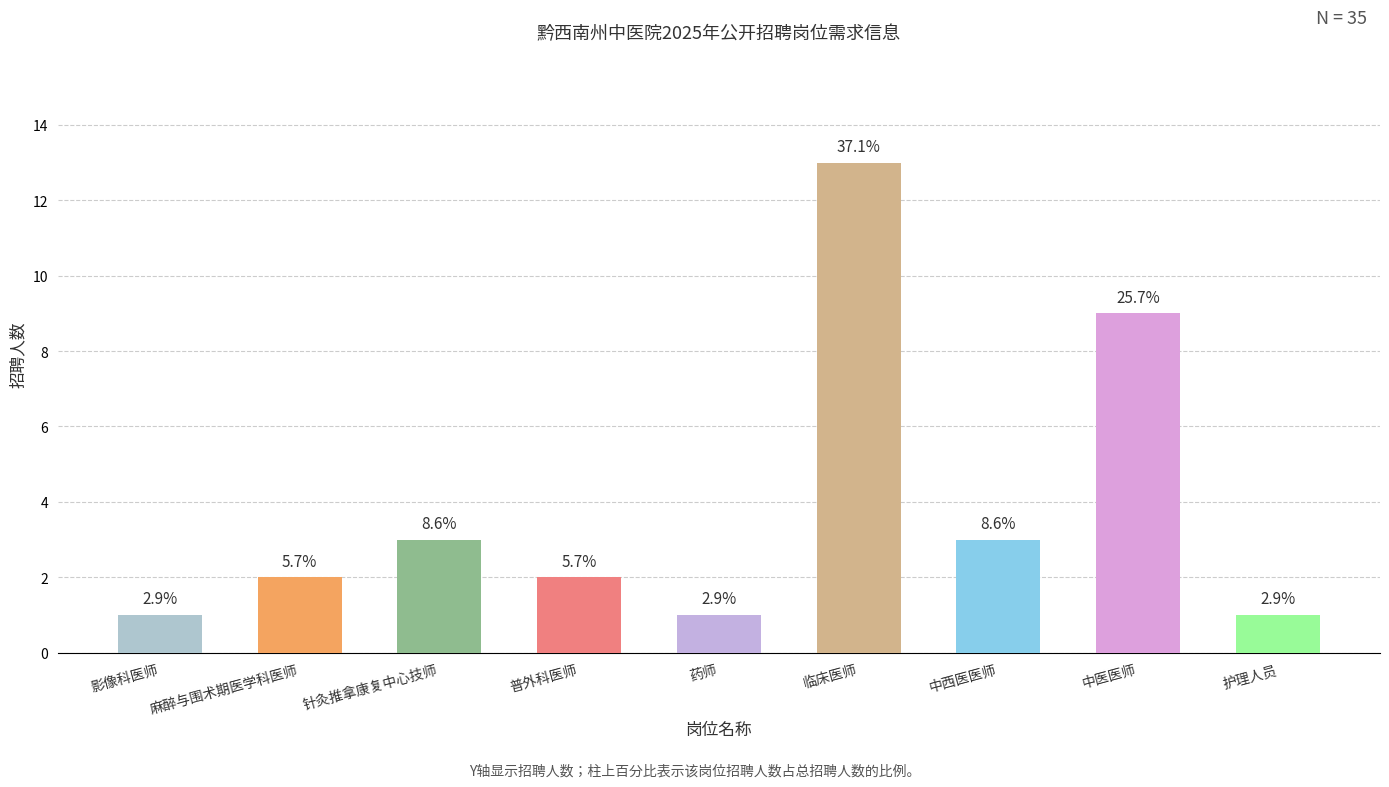

Are the bars horizontal?

No